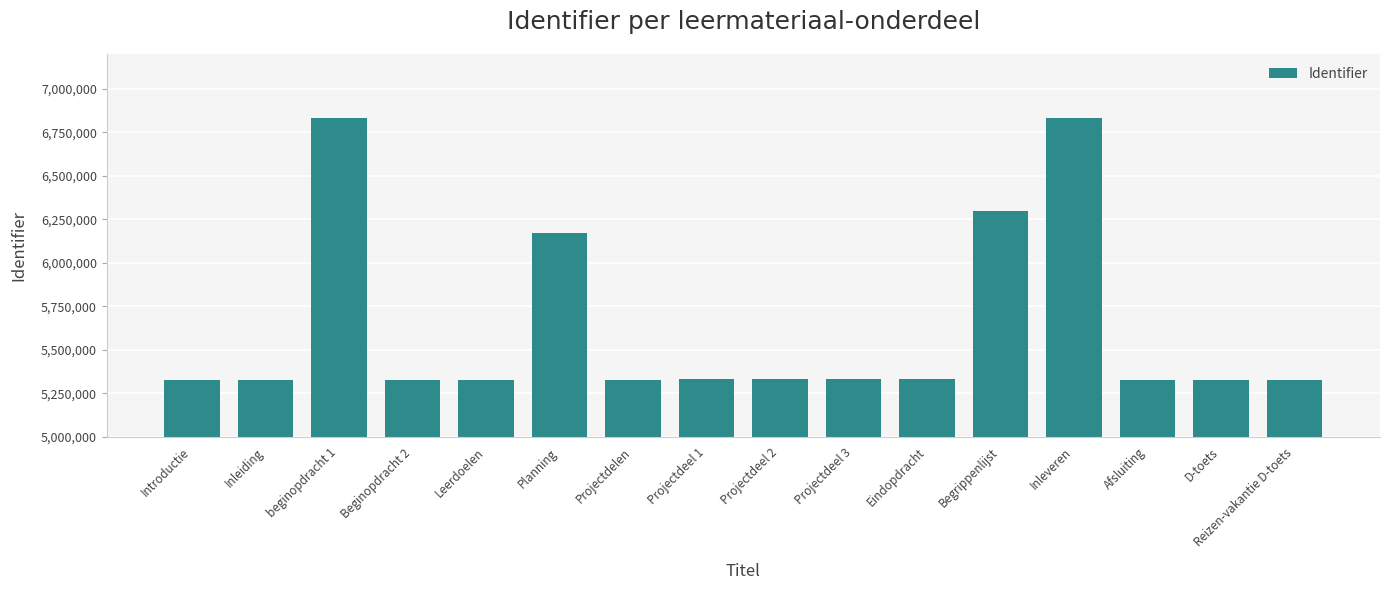

At which label is the value closest to 6081251?

Planning